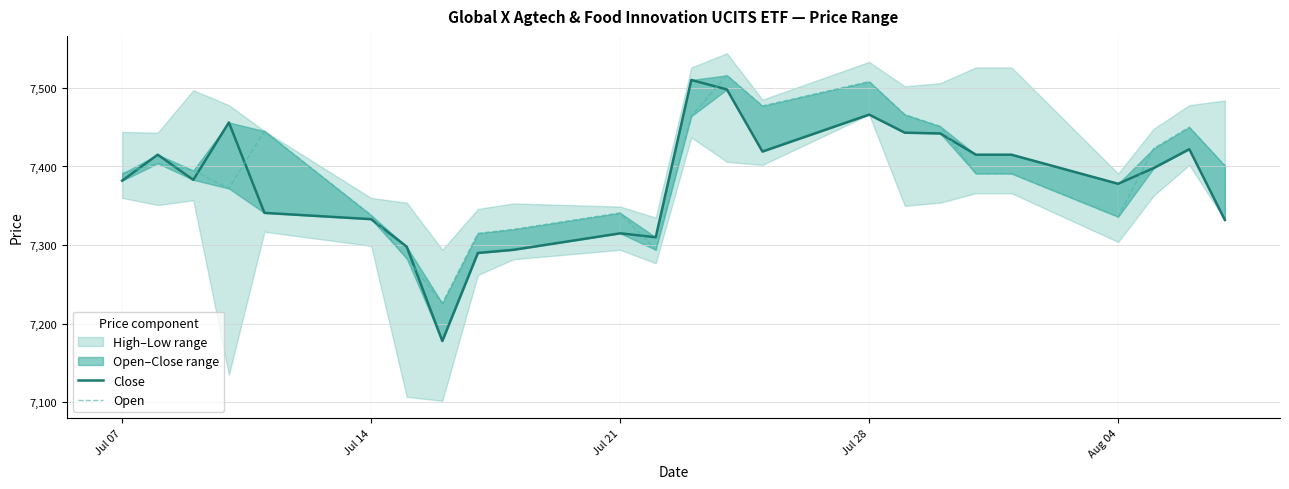

How many lines are shown in the chart?

2